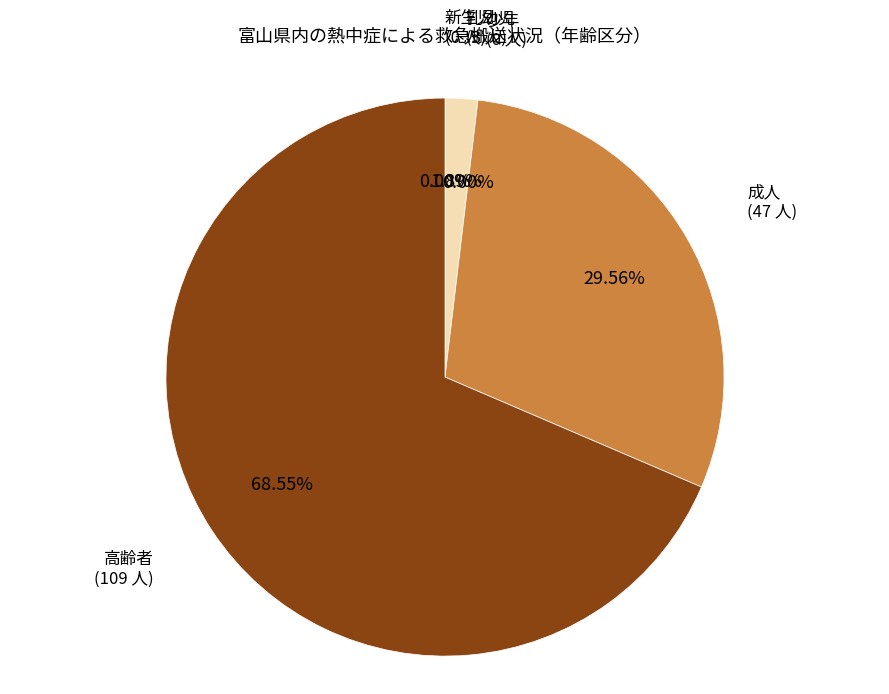

What percentage is the 成人 slice, to the nearest percent?

30%